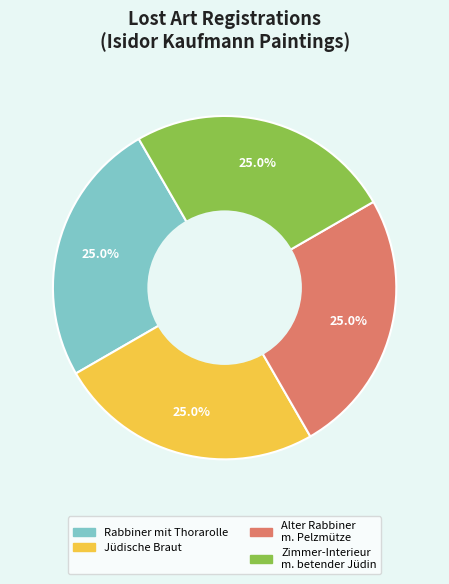

Is there a majority slice in this chart?

No